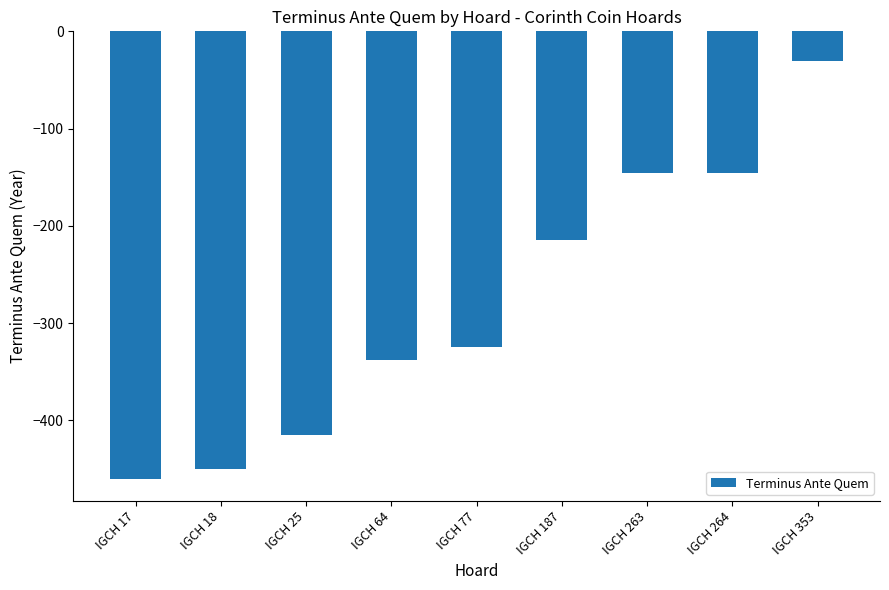

What is the value of the 7th bar from the left?

-146